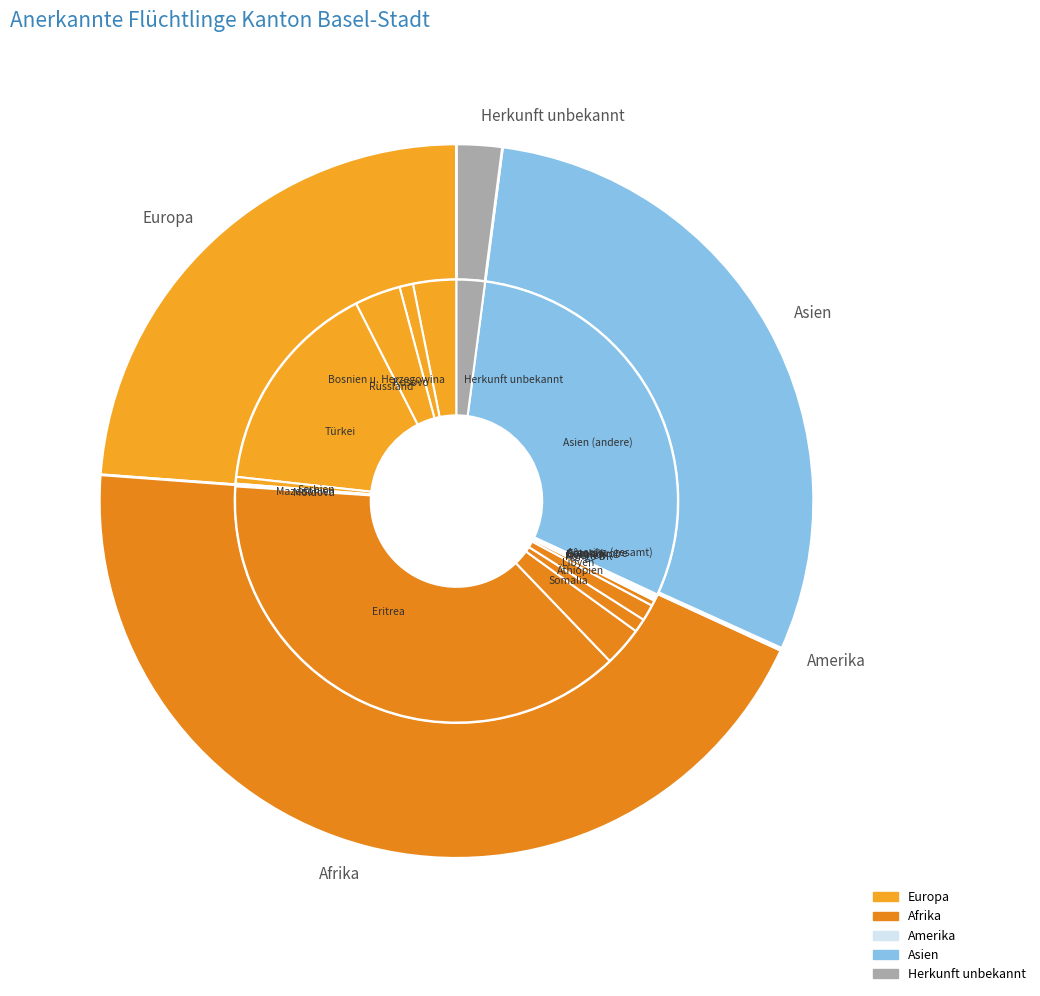

Count the number of slices in the pie.

6